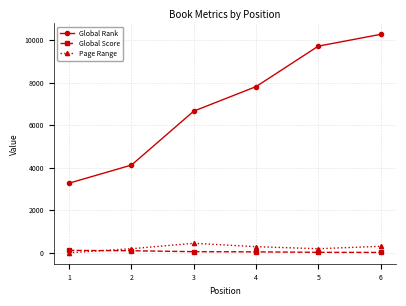

Rank the series by their maximum value, from lowest to highest.

Global Score, Page Range, Global Rank